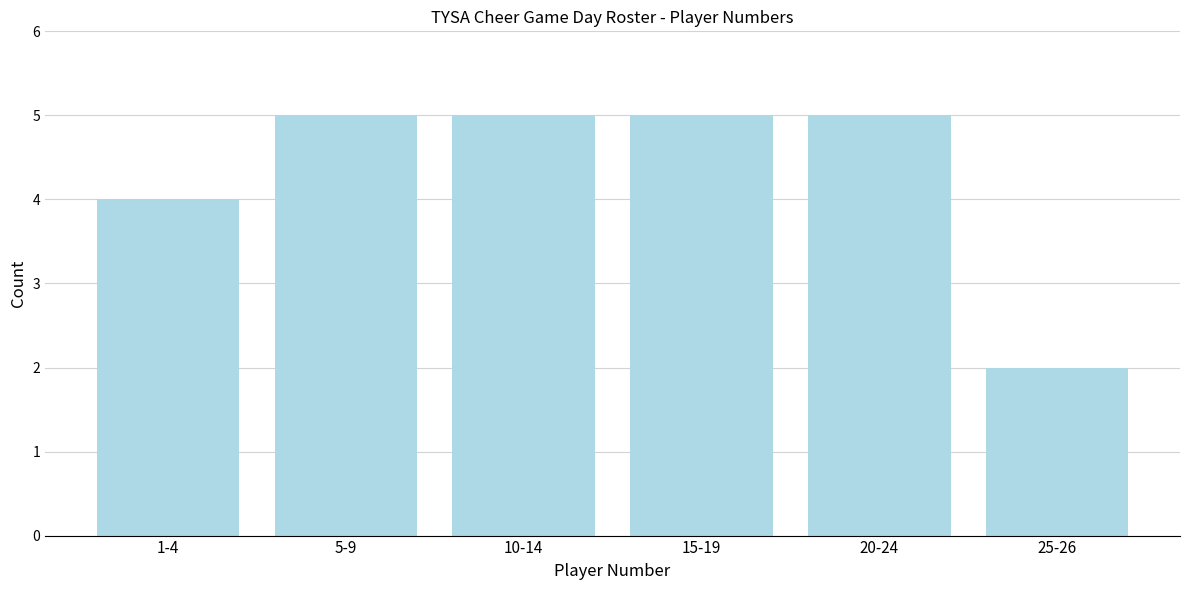

Reading left to right, transcribe all the data shown in this chart.

1-4=4	5-9=5	10-14=5	15-19=5	20-24=5	25-26=2